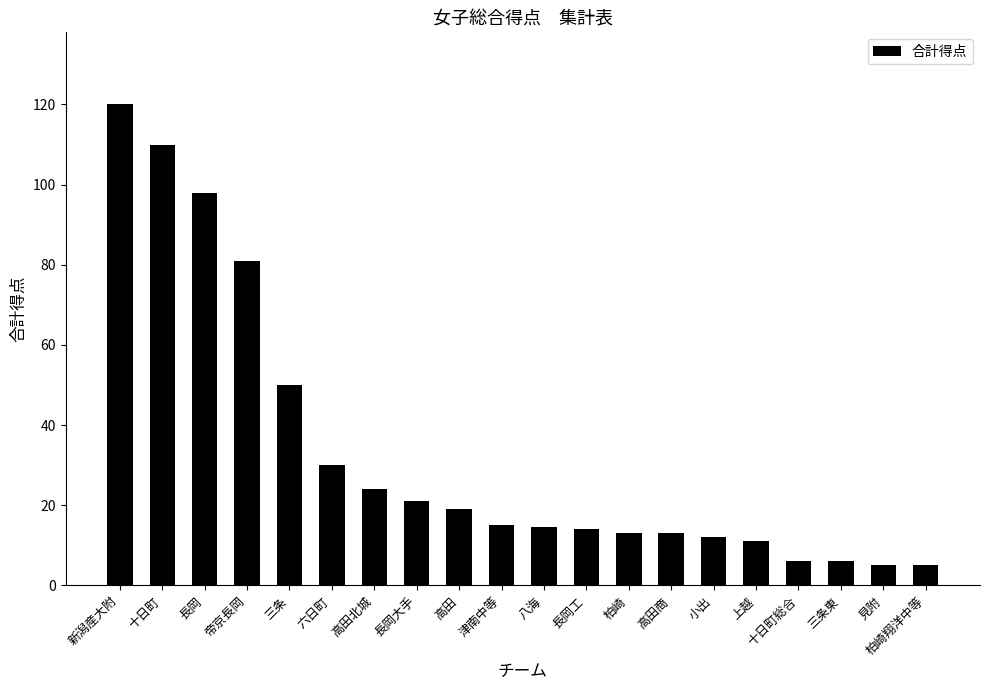

The chart shows a value of 13.0 at 柏崎. True or false?

True